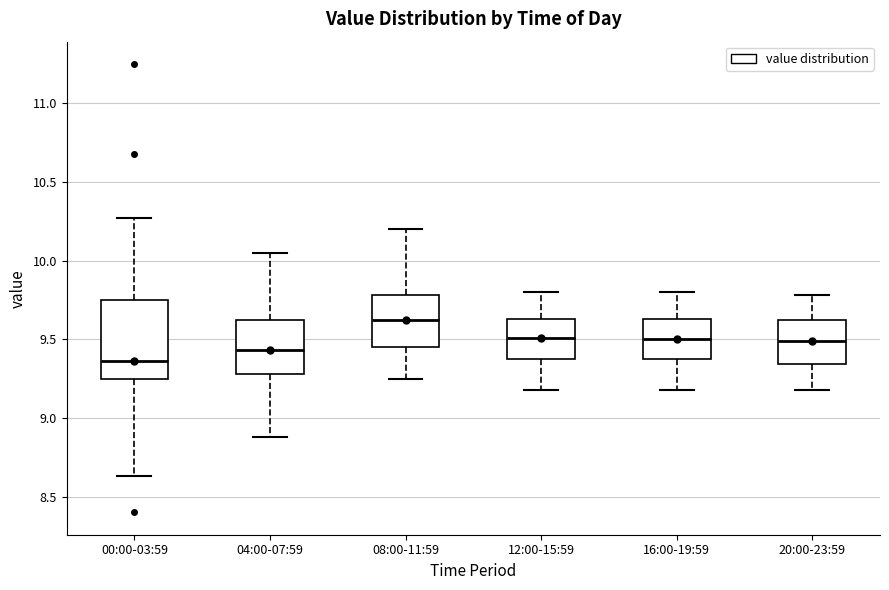

Which box's median line is the highest?

08:00-11:59